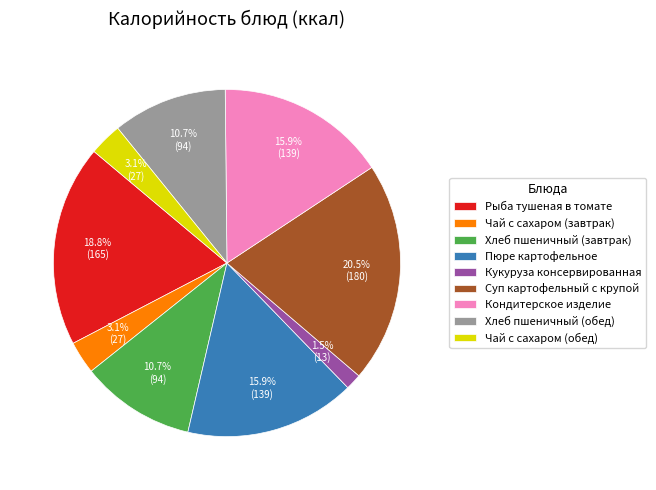

How many slices are in this pie chart?

9